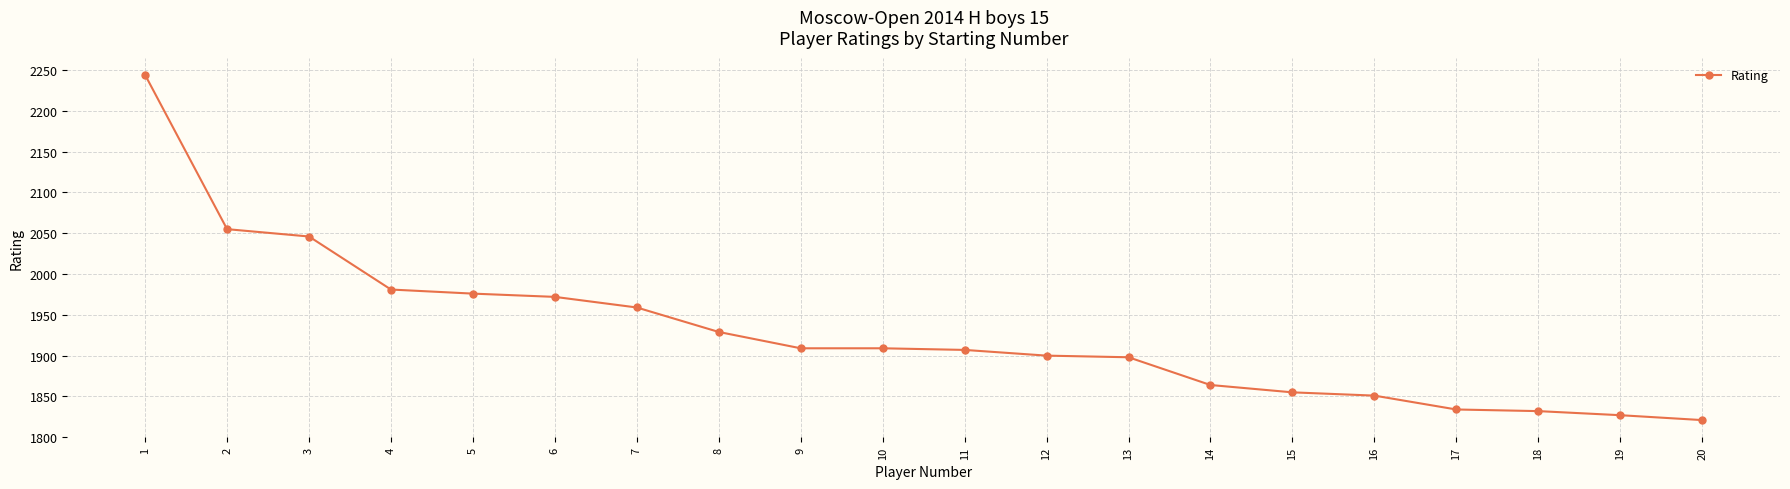

Between 5 and 7, which is larger?

5